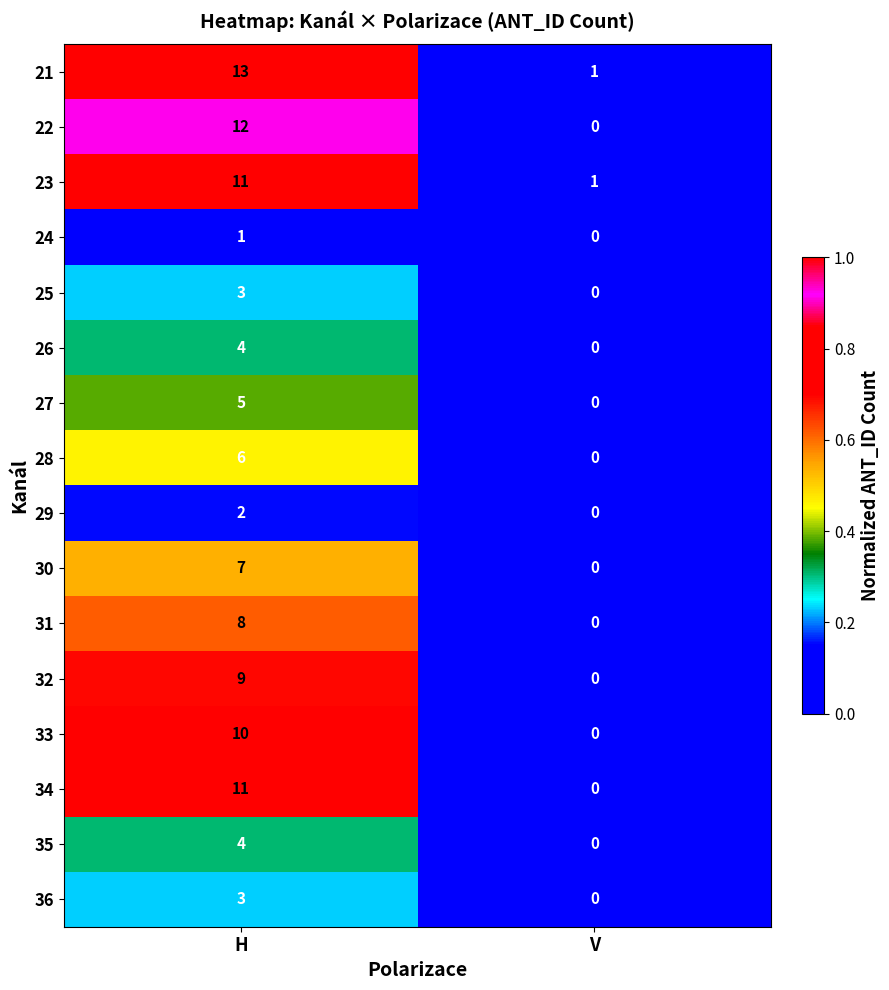

True or false: 34 has a value of 16 at H.

False